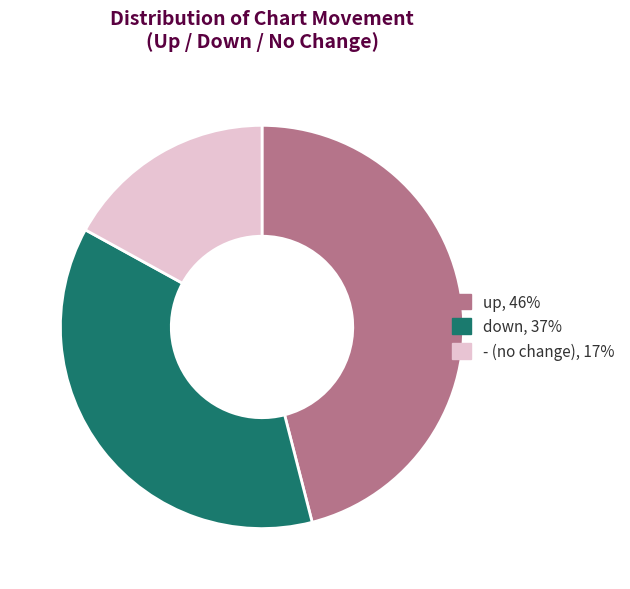

Is up the majority of the pie?

No